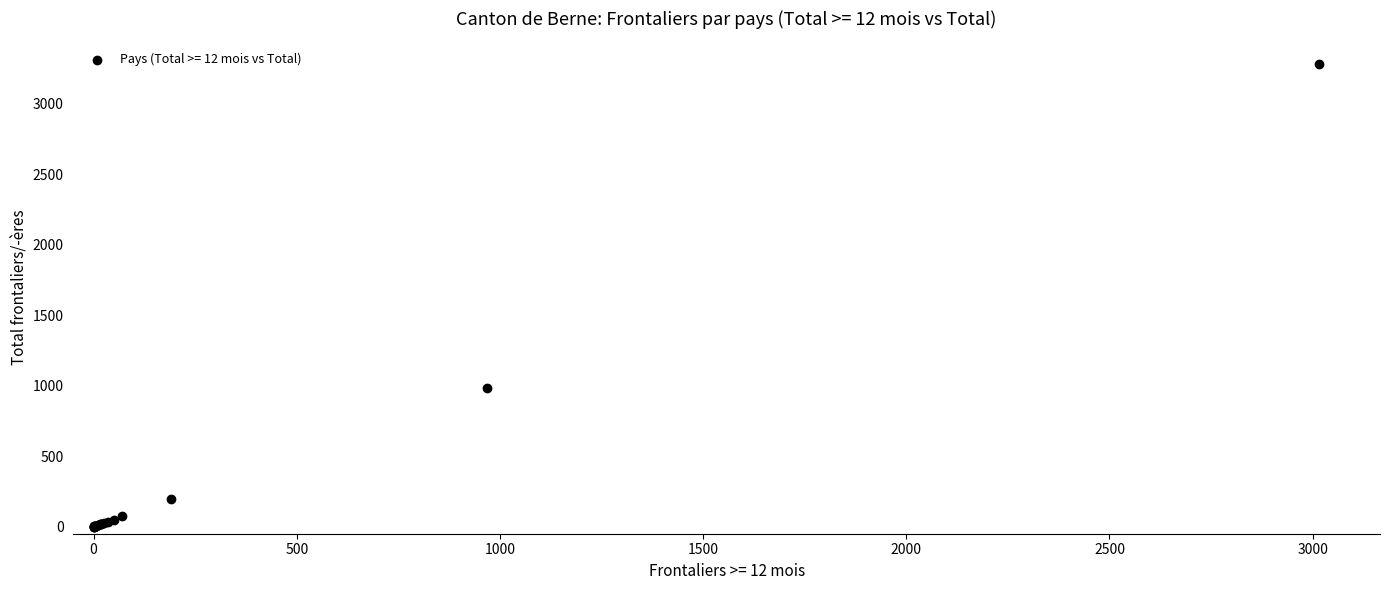

What Y value in the scatter plot is closest to 1640?

987